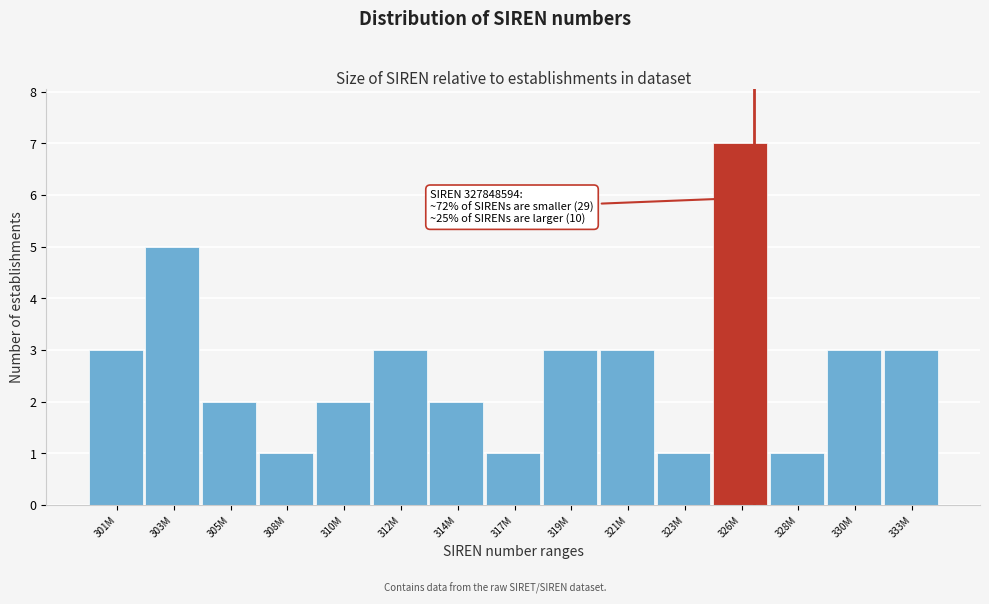

Reading right to left, transcribe all the data shown in this chart.

3	3	1	7	1	3	3	1	2	3	2	1	2	5	3